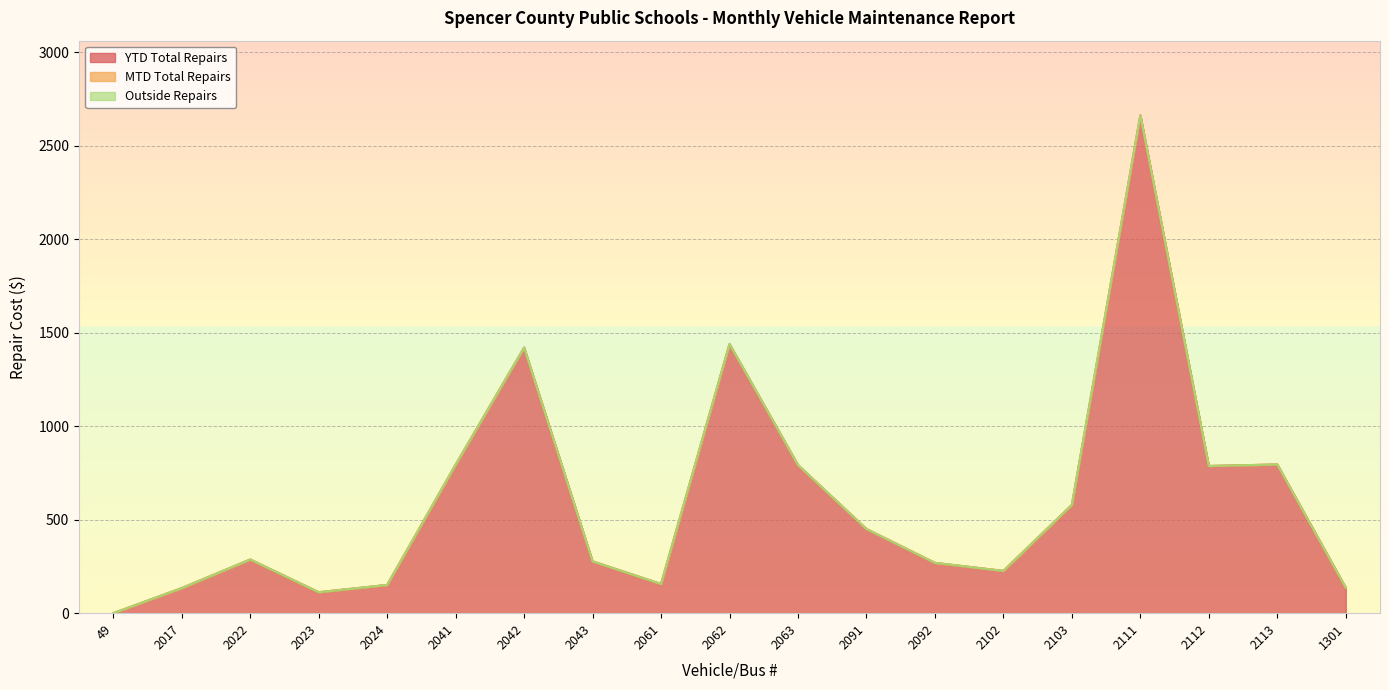

Rank the series by their maximum value, from lowest to highest.

MTD Total Repairs, Outside Repairs, YTD Total Repairs